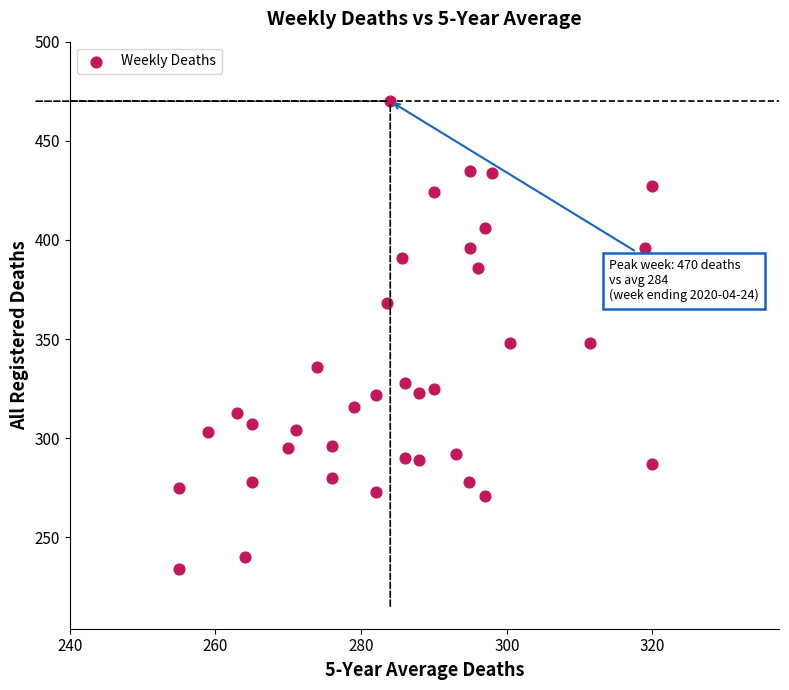

What is the range of Y values (max minus min)?

236